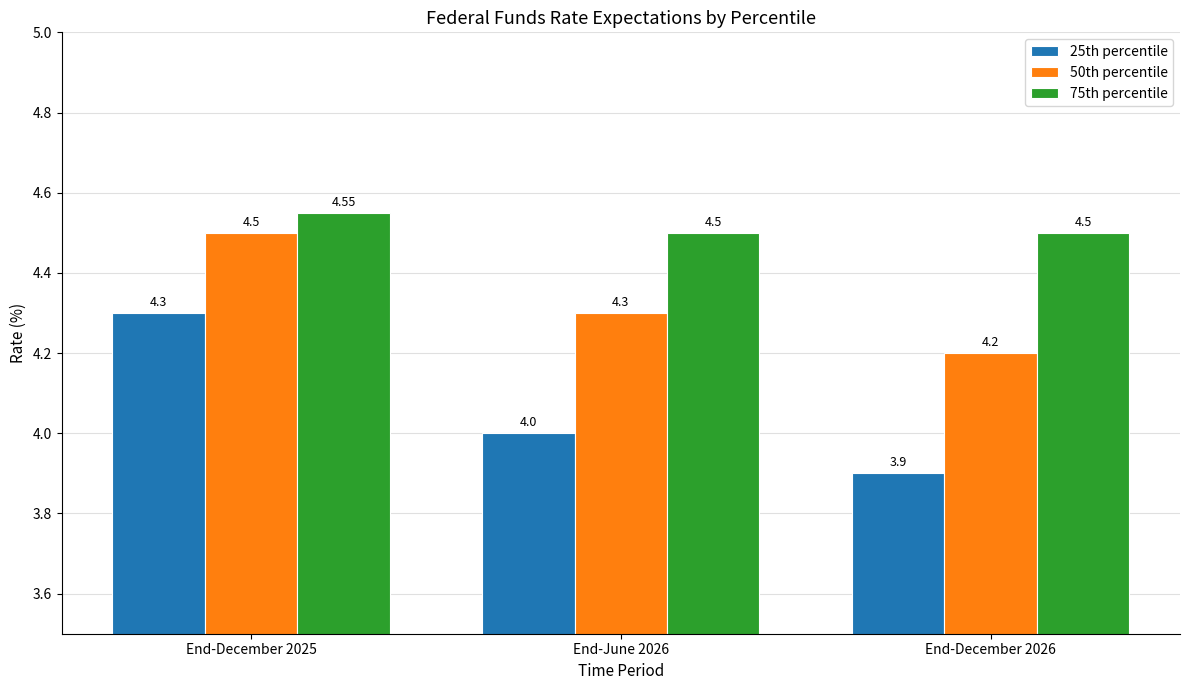

Which series has the largest range (max minus min)?

25th percentile